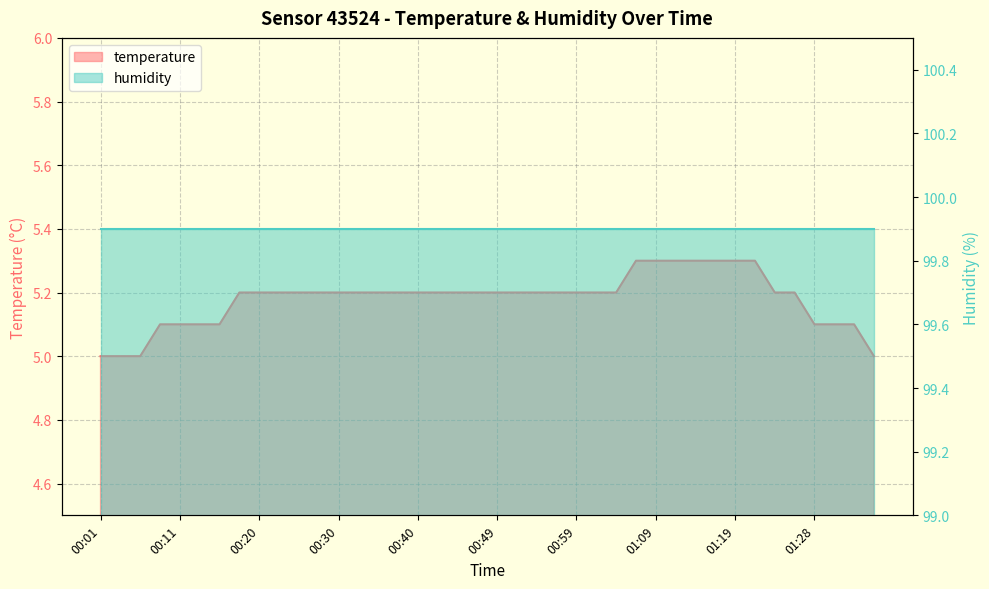

What is the label of the 20th point from the left?

00:47